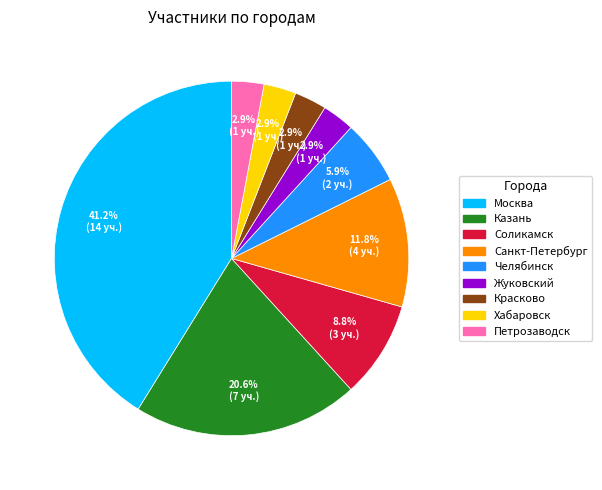

To the nearest percent, what is the difference between the largest and smallest slice percentages?

38%